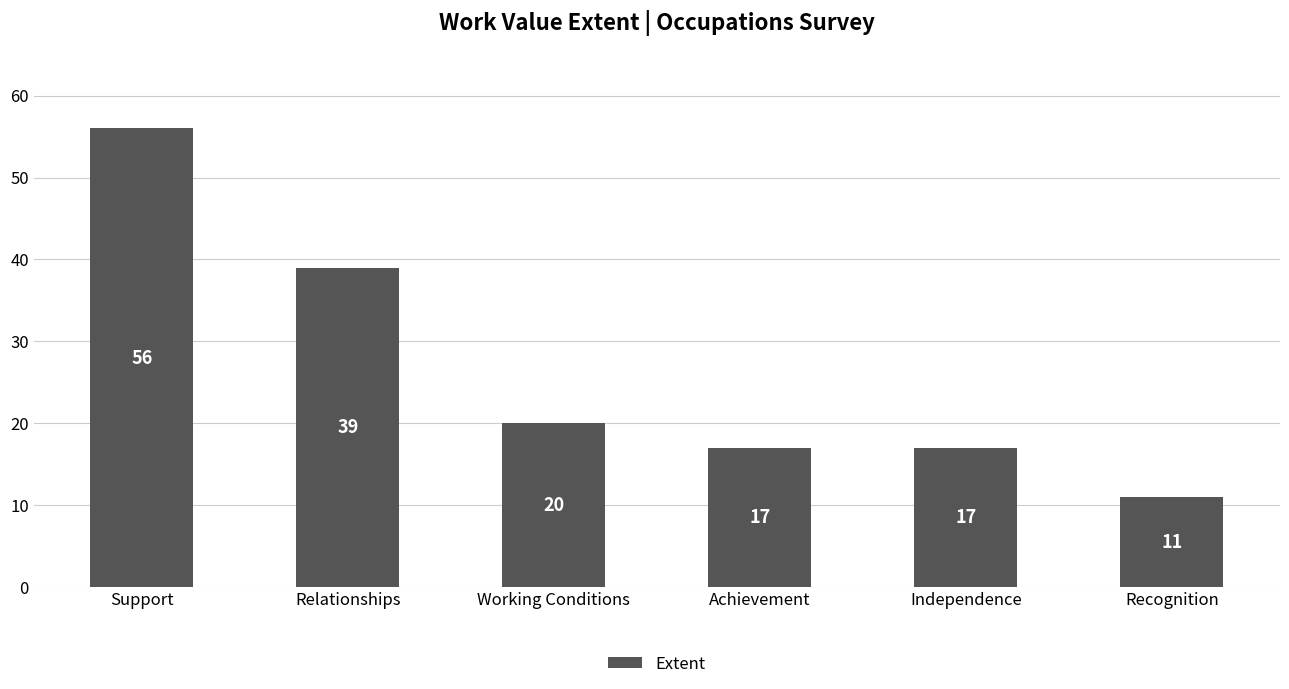

What is the difference between the second highest and minimum values?

28